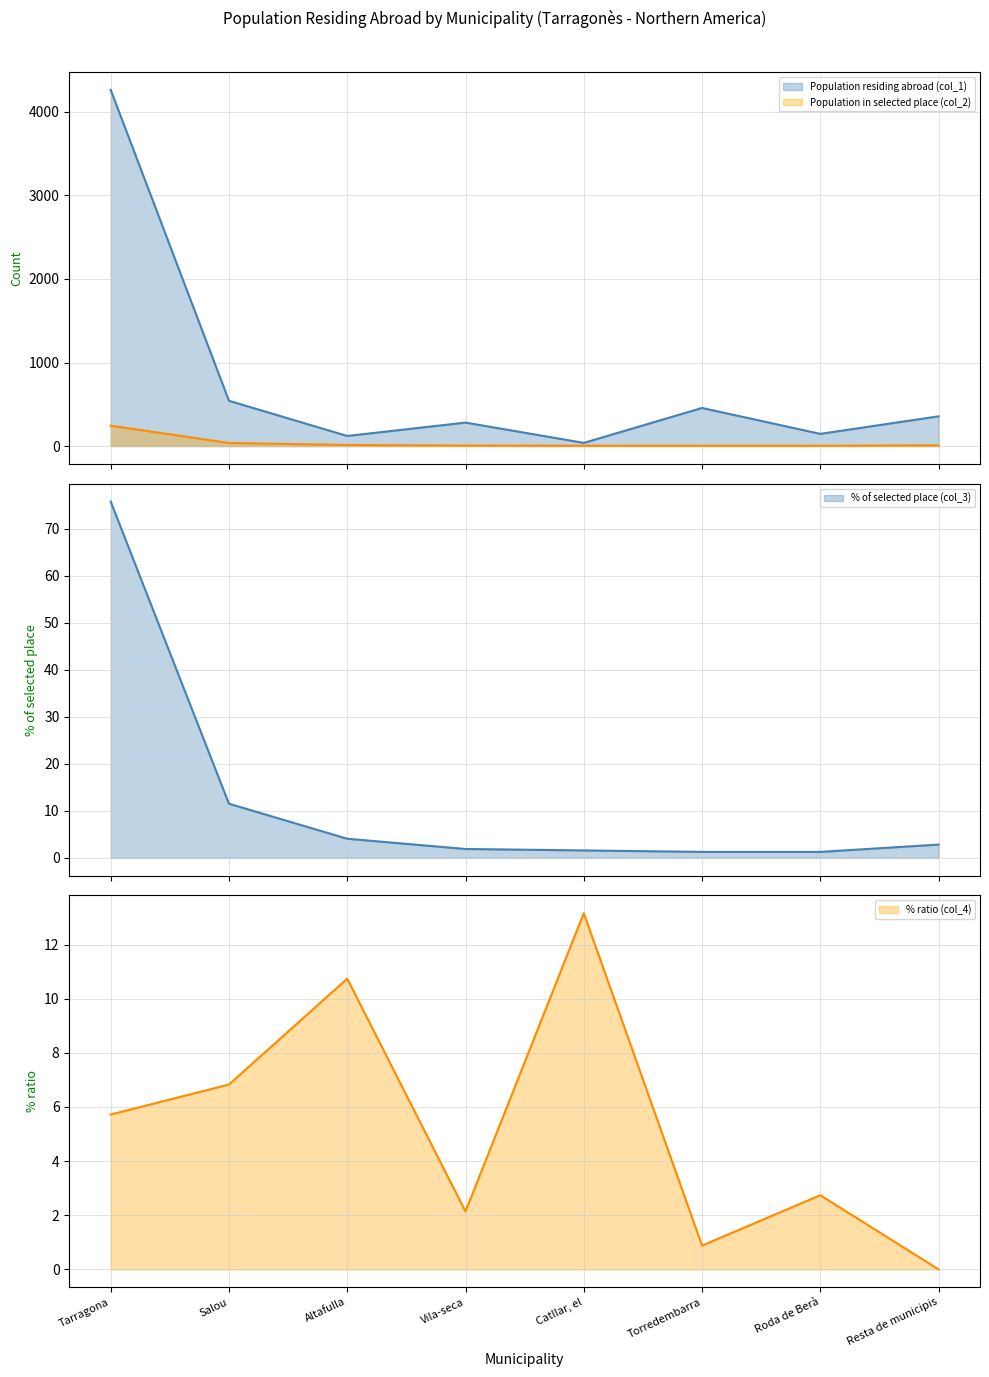

Which category has the lowest value across all series?

Resta de municipis